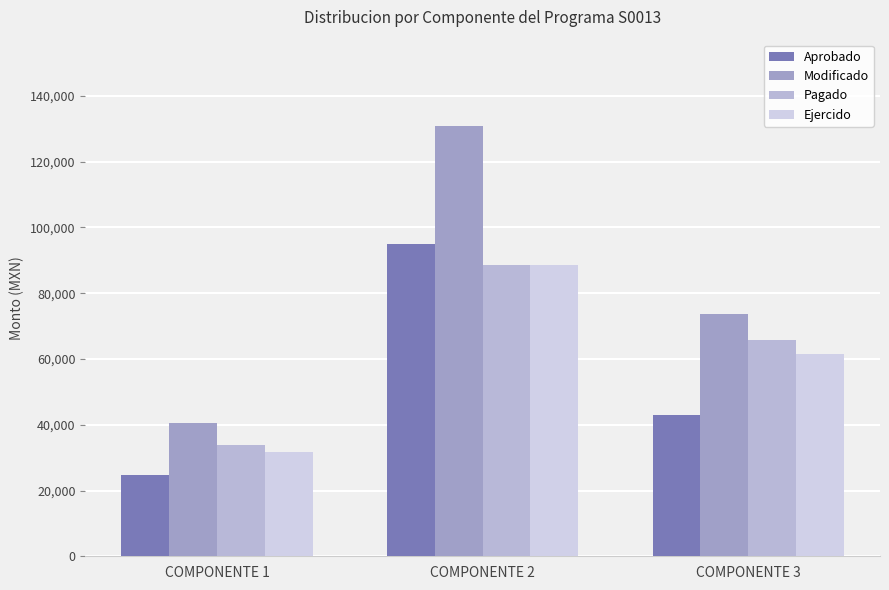

What is the sum of all Aprobado values?

162433.0